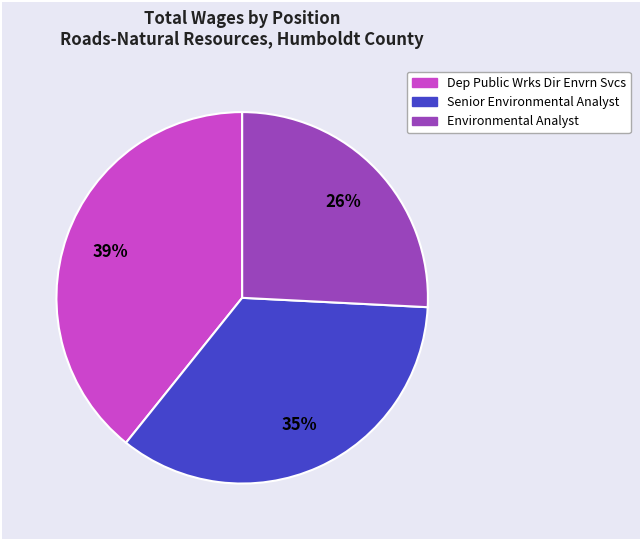

How many slices are in this pie chart?

3